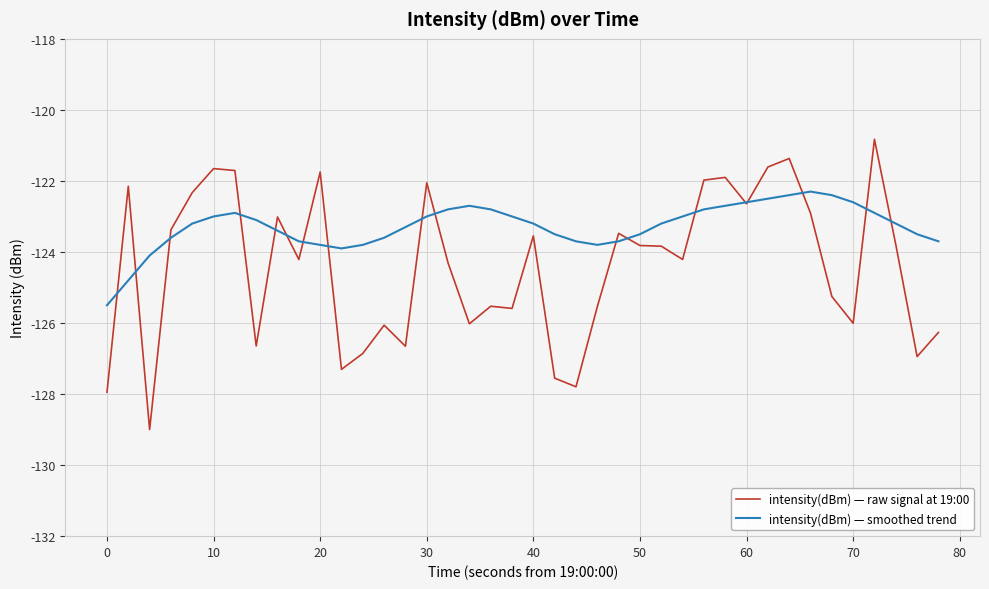

What is the minimum value shown in the chart?

-129.0